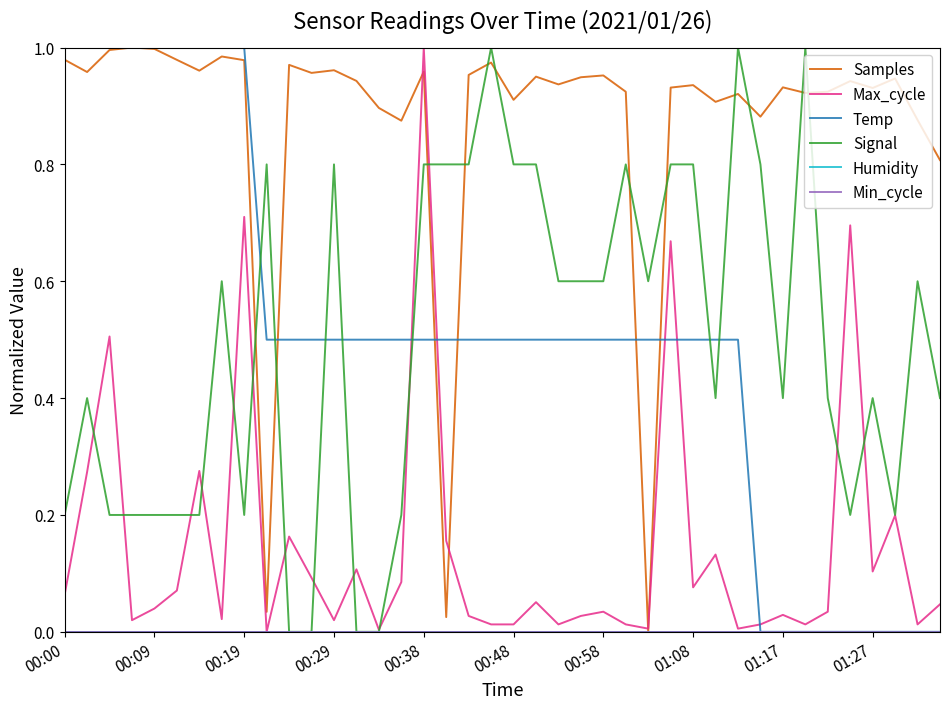

Does the chart display data point markers on the line(s)?

No